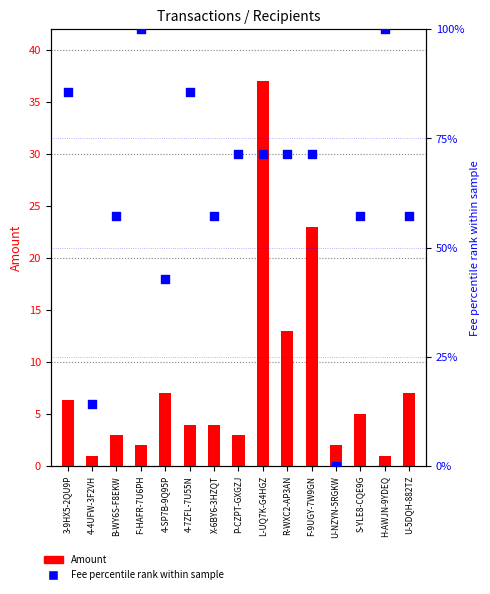

Which series reaches the minimum Y coordinate?

Fee percentile rank